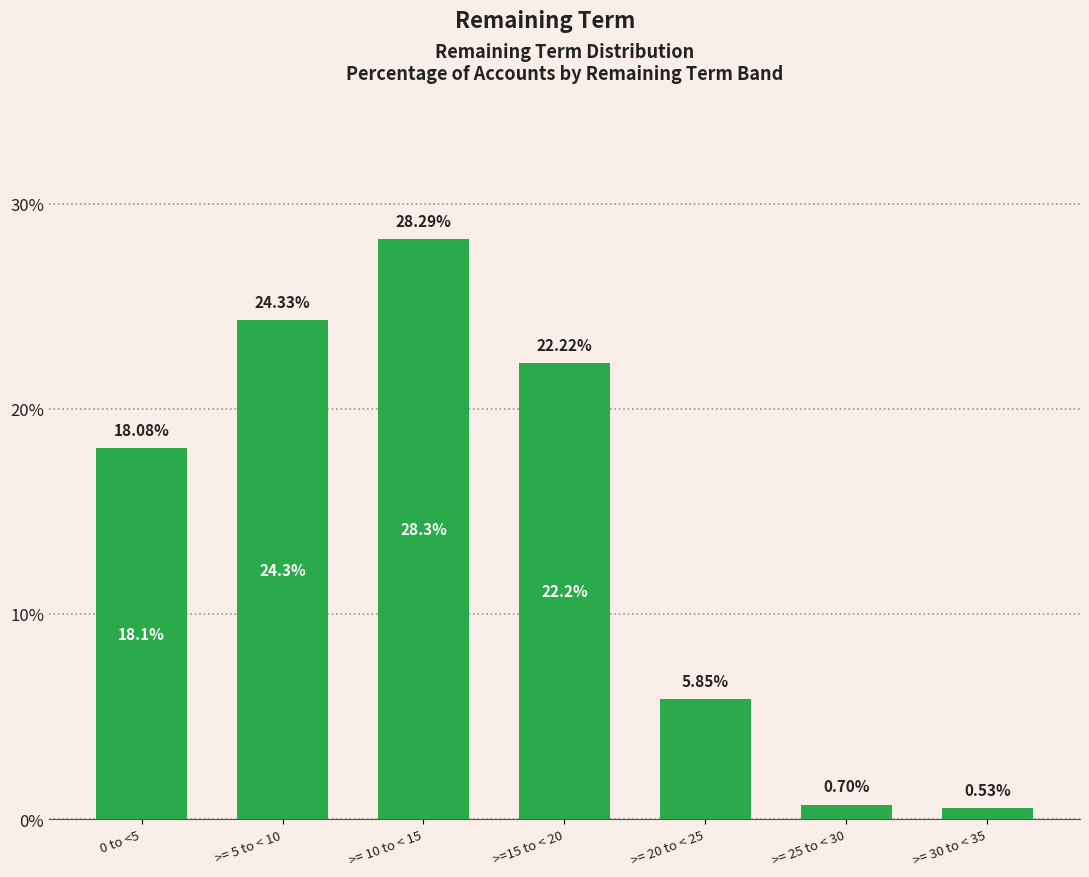

What is the value of the 3rd bar from the left?

28.3